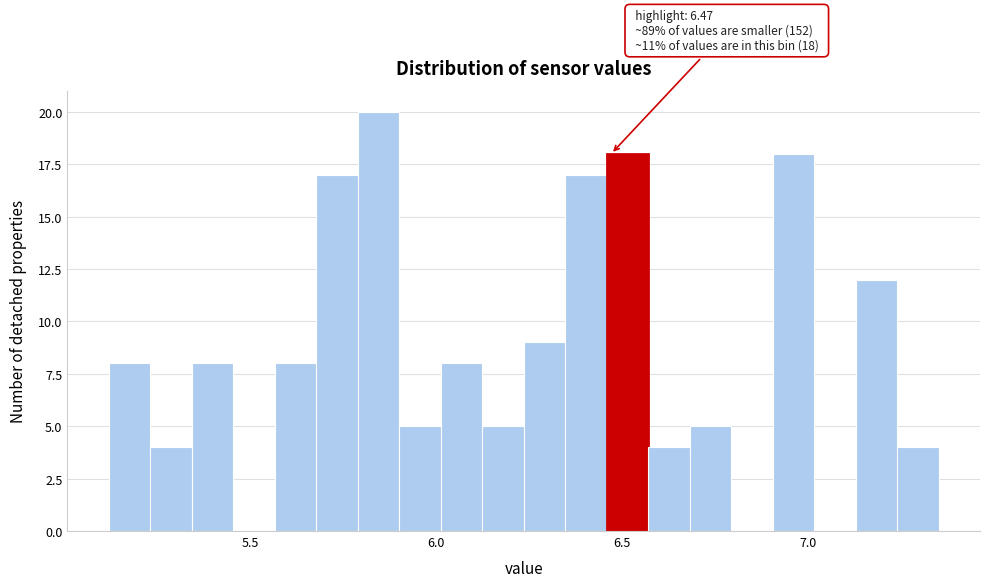

Read against the x-axis, roughly where is the centre of the tallest bar?

5.85